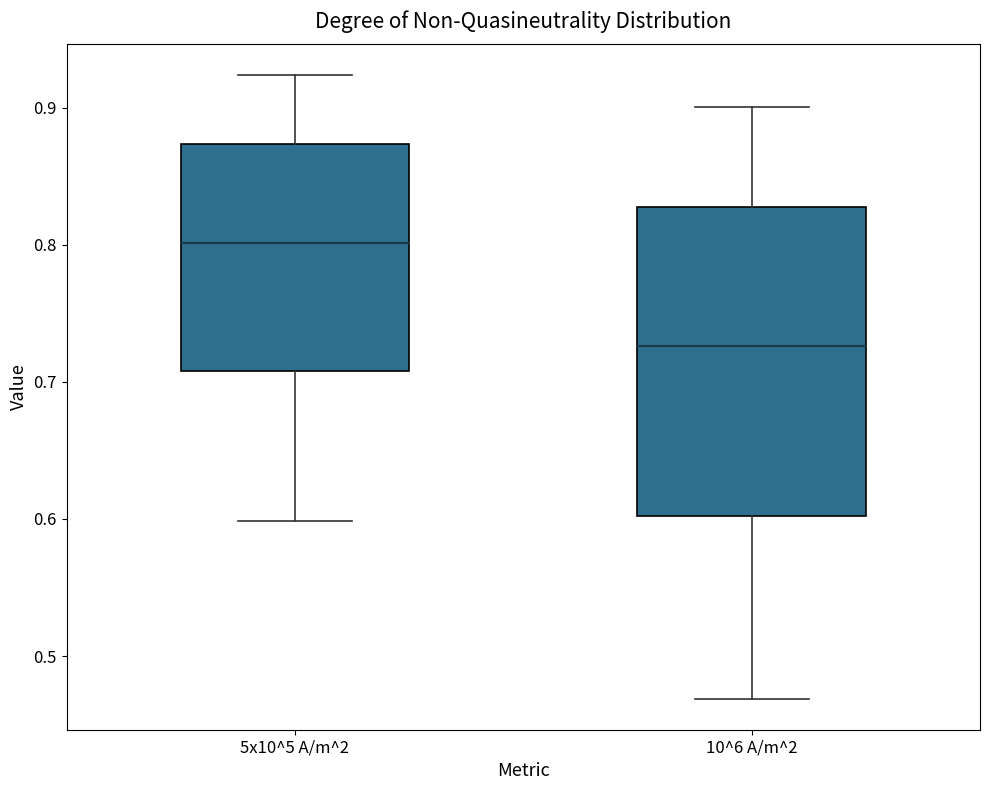

Reading left to right, transcribe this box plot: for each box, give where its median line is, the range the box spans, and where its two whiskers end, as read against the y-axis. The values are not printed on the chart, so give them approximately, as read against the axis.

5x10^5 A/m^2: median 0.80, box 0.71 to 0.87, whiskers 0.60 to 0.92
10^6 A/m^2: median 0.73, box 0.60 to 0.83, whiskers 0.47 to 0.90